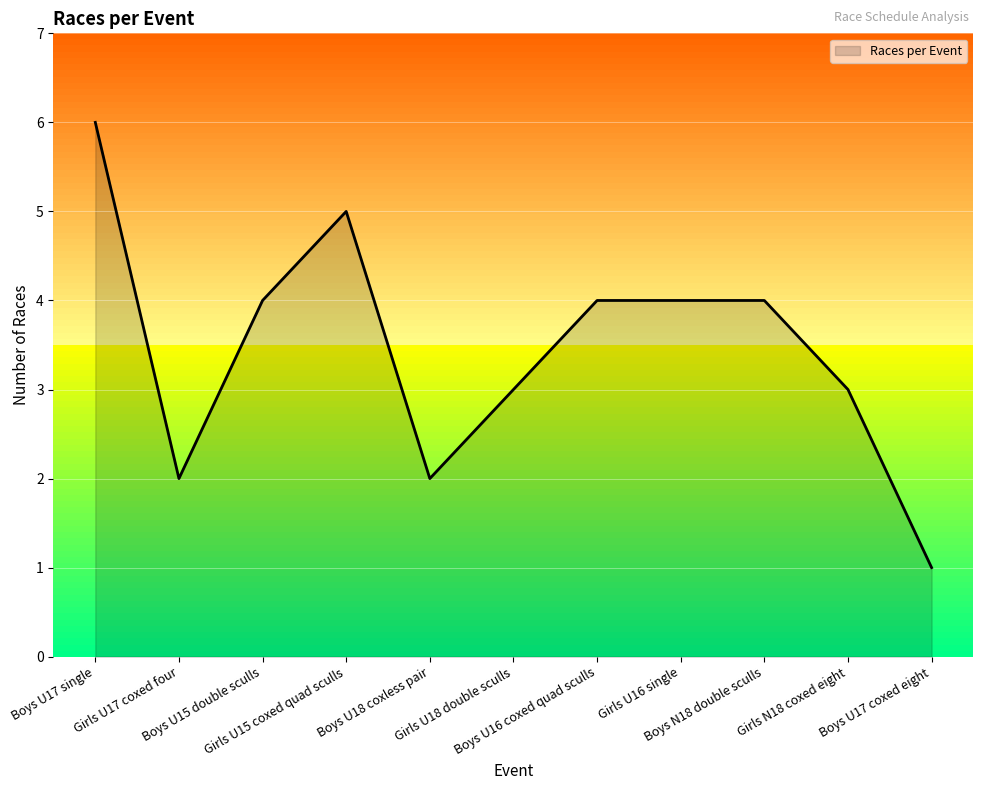

What is the greatest value displayed?

6